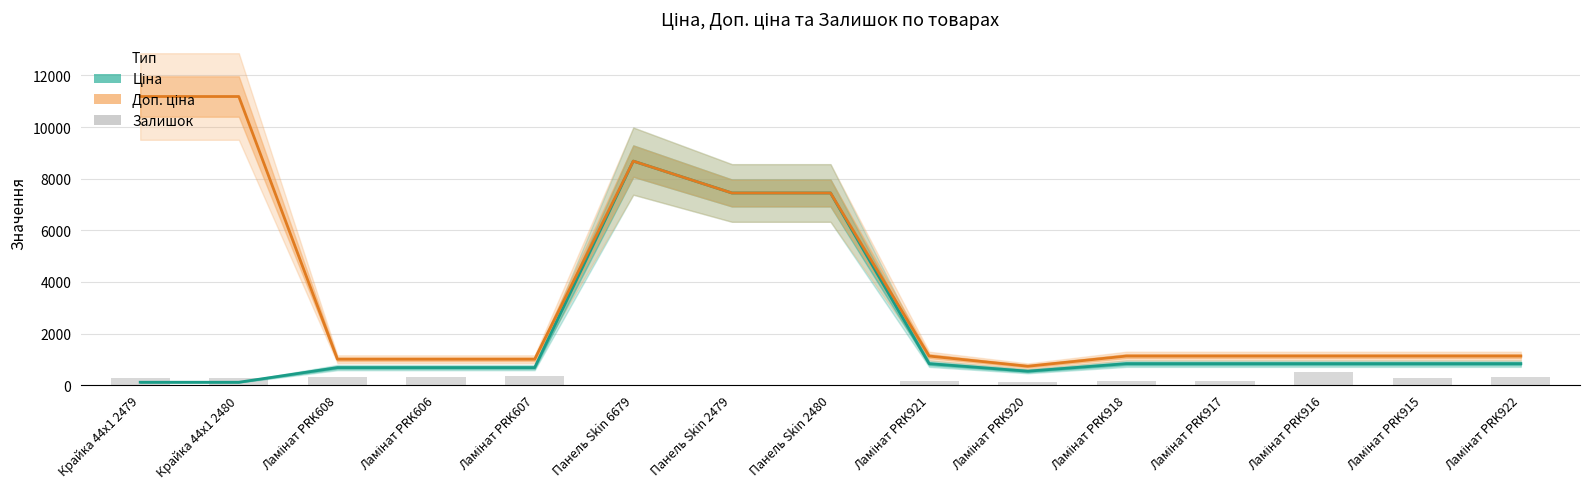

Rank the series by their average value, from lowest to highest.

Залишок, Ціна, Доп. ціна